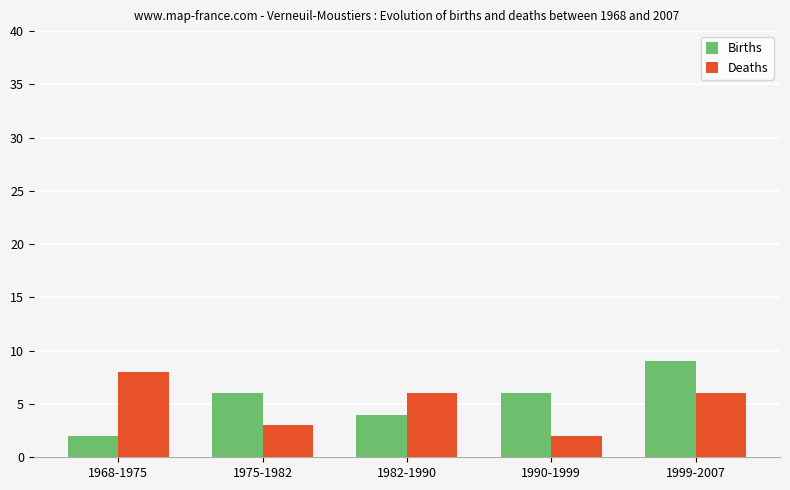

What is the minimum value shown in the chart?

2